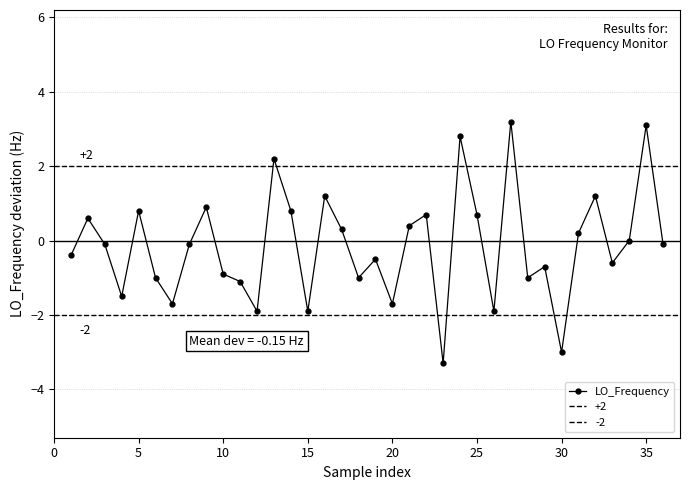

Reading left to right, transcribe all the data shown in this chart.

-0.4	0.6	-0.1	-1.5	0.8	-1.0	-1.7	-0.1	0.9	-0.9	-1.1	-1.9	2.2	0.8	-1.9	1.2	0.3	-1.0	-0.5	-1.7	0.4	0.7	-3.3	2.8	0.7	-1.9	3.2	-1.0	-0.7	-3.0	0.2	1.2	-0.6	0.0	3.1	-0.1